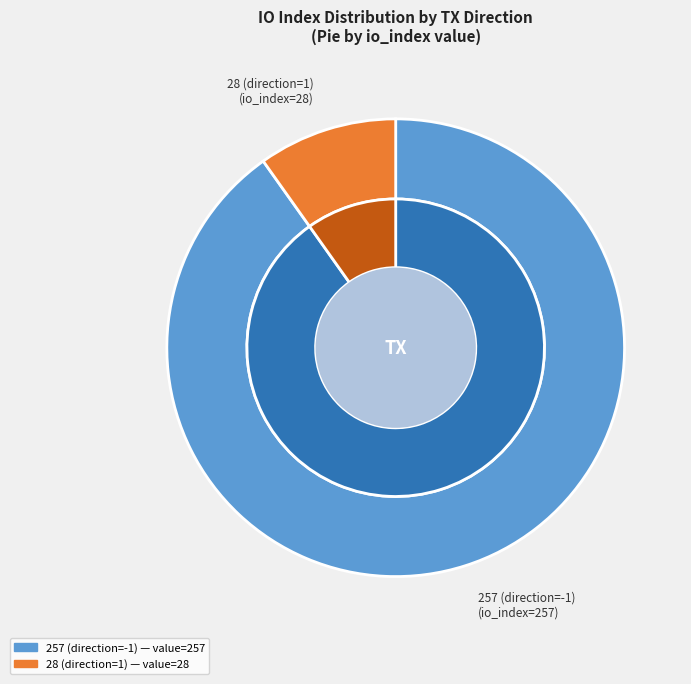

What portion of the pie excludes 257 (direction=-1)?

9.8%